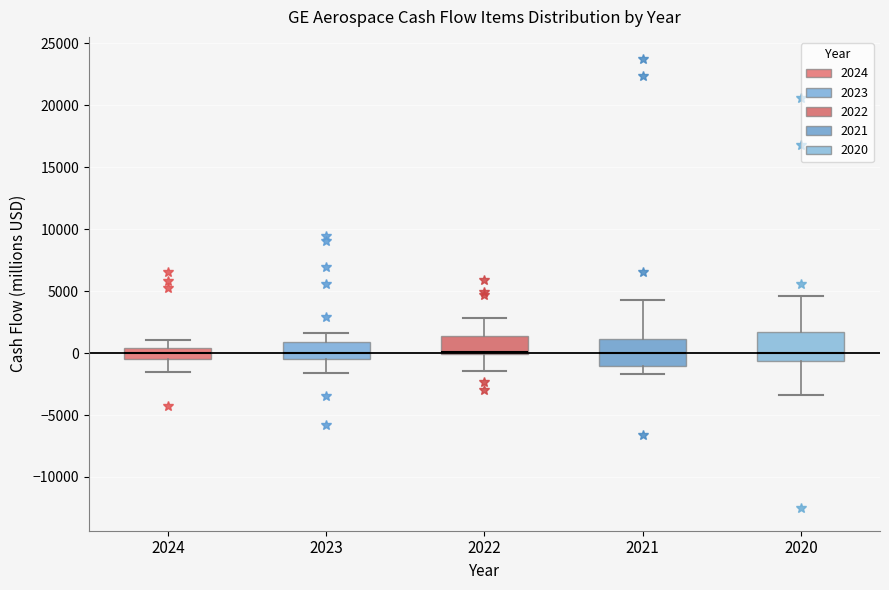

Where is the upper edge of the box at x = 2021 on the y-axis? The values are not printed on the chart, so give them approximately, as read against the axis.

1000